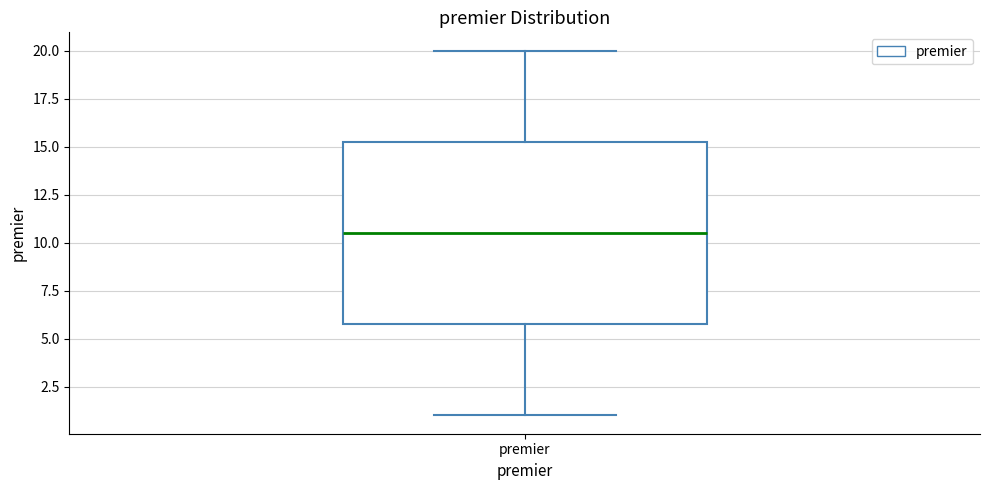

Where does the lower whisker of the box for premier end on the y-axis? The values are not printed on the chart, so give them approximately, as read against the axis.

1.0